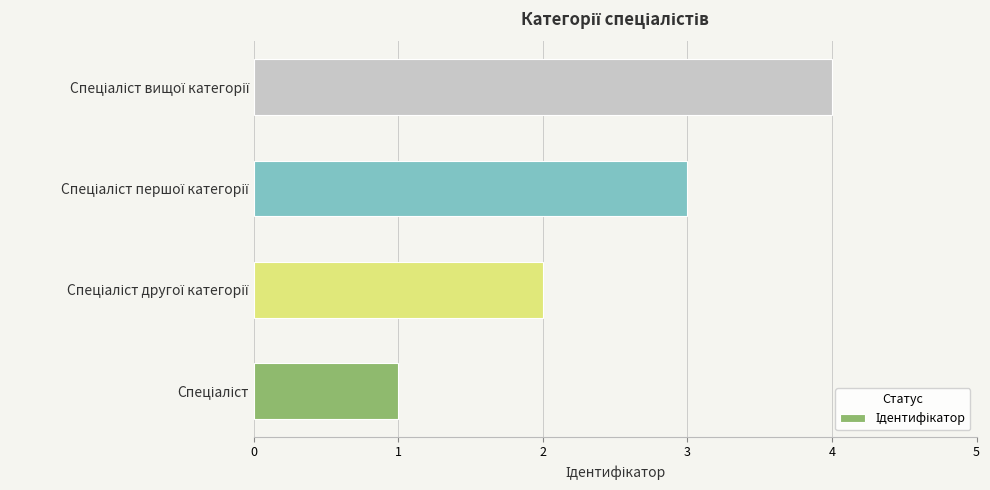

What is the difference between the maximum and minimum values?

3